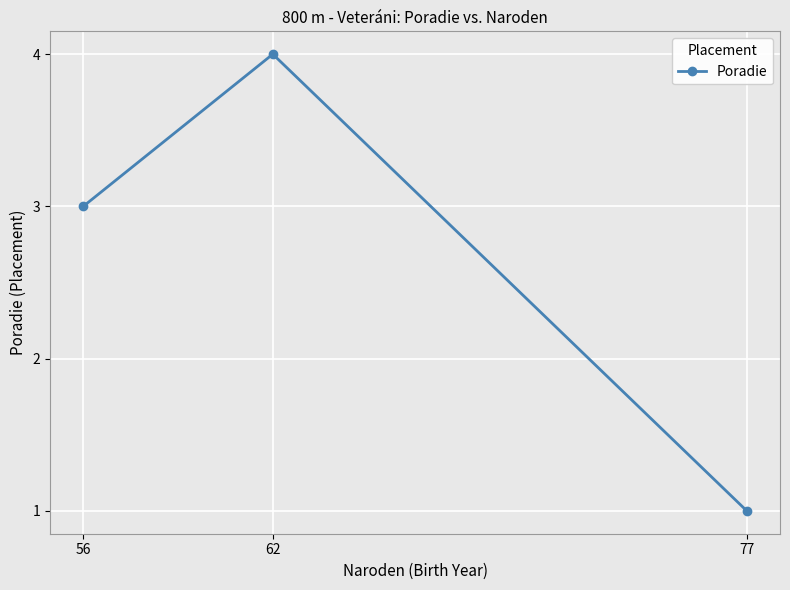

What value does the data have at 62?

4